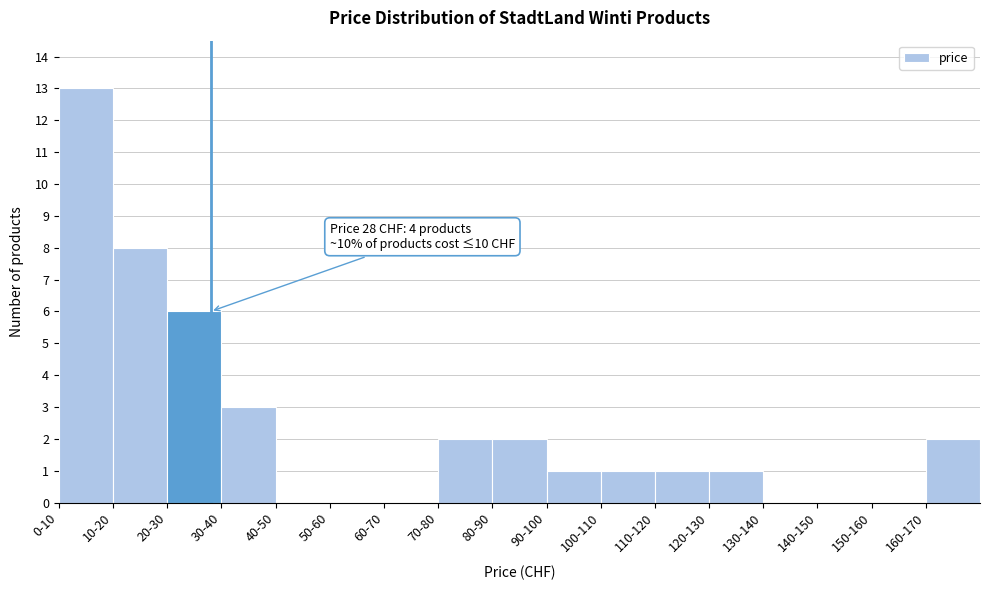

Reading left to right, extract all data points from this chart.

0-10=13	10-20=8	20-30=6	30-40=3	40-50=0	50-60=0	60-70=0	70-80=2	80-90=2	90-100=1	100-110=1	110-120=1	120-130=1	130-140=0	140-150=0	150-160=0	160-170=2